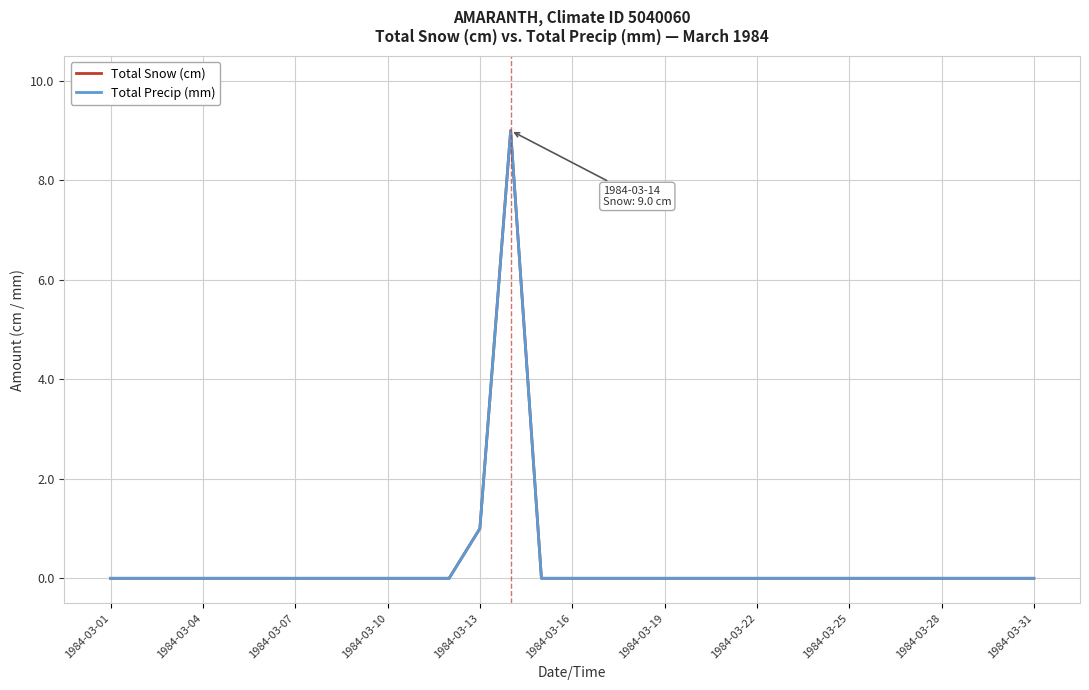

True or false: Total Precip (mm) has more than 2 interior local peaks.

False